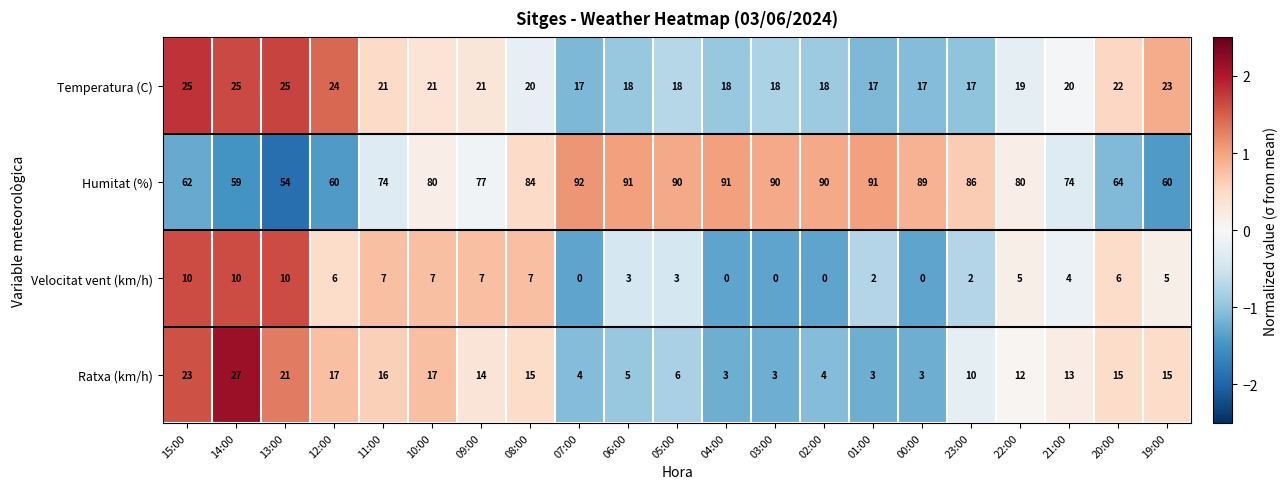

What is the approximate value of Humitat (%) at 07:00?

92